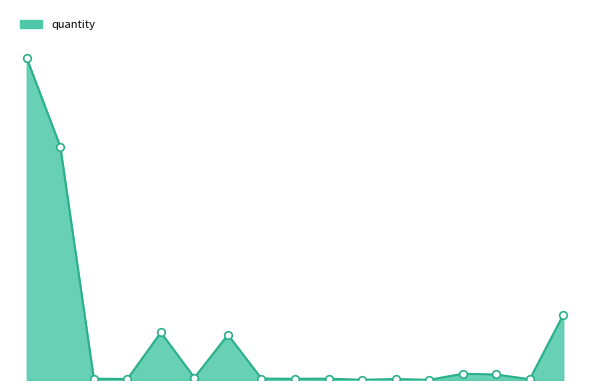

Is this an area chart (filled region under the line)?

Yes